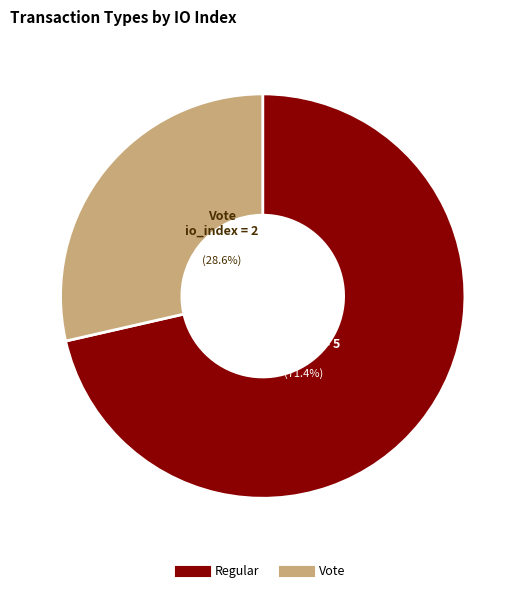

What is the total percentage of Vote and Regular?

100.0%